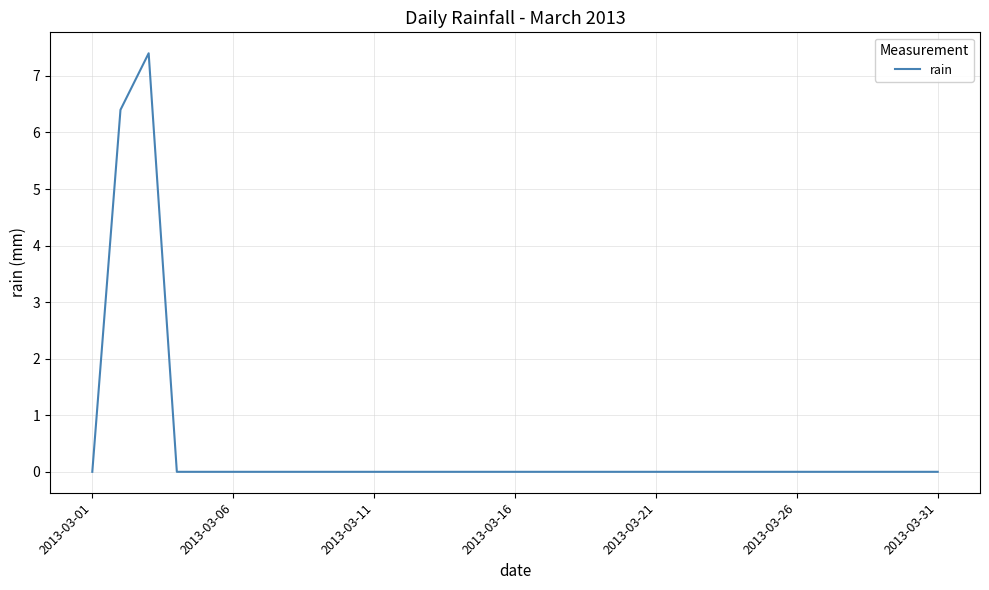

What is the greatest value displayed?

7.4